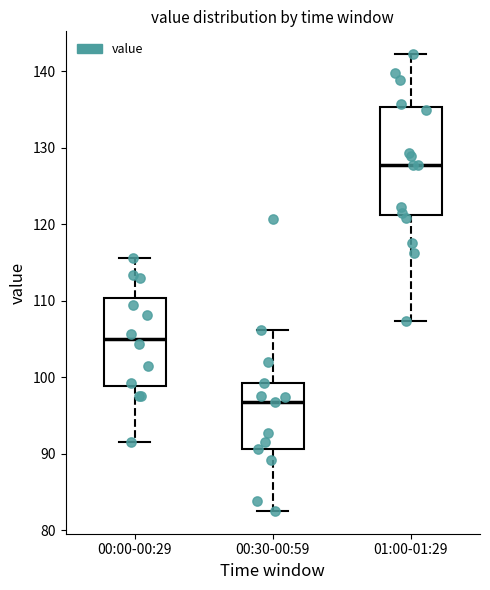

Where is the lower edge of the box for 00:30-00:59 on the y-axis? The values are not printed on the chart, so give them approximately, as read against the axis.

91